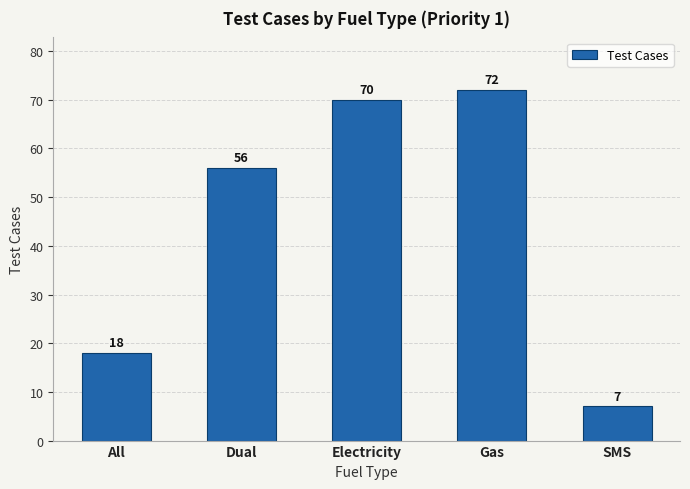

True or false: the data shows 4 at SMS.

False